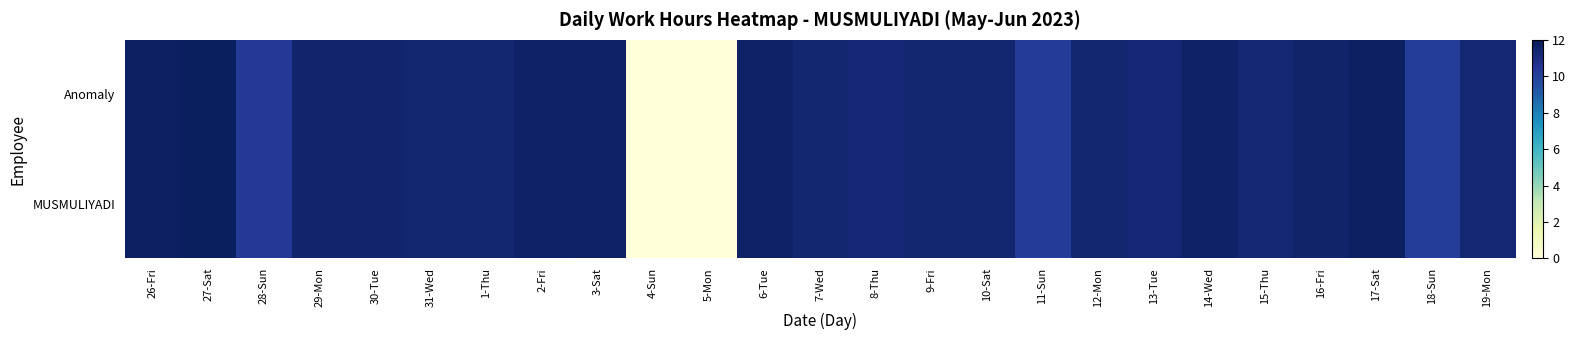

Reading left to right, list all the values displayed in this chart.

Anomaly: 26-Fri=11.7	27-Sat=11.8	28-Sun=10.3	29-Mon=11.5	30-Tue=11.4	31-Wed=11.4	1-Thu=11.3	2-Fri=11.6	3-Sat=11.7	4-Sun=0.0	5-Mon=0.0	6-Tue=11.7	7-Wed=11.4	8-Thu=11.3	9-Fri=11.4	10-Sat=11.4	11-Sun=10.2	12-Mon=11.4	13-Tue=11.3	14-Wed=11.6	15-Thu=11.3	16-Fri=11.5	17-Sat=11.8	18-Sun=10.2	19-Mon=11.3
MUSMULIYADI: 26-Fri=11.7	27-Sat=11.8	28-Sun=10.3	29-Mon=11.5	30-Tue=11.4	31-Wed=11.4	1-Thu=11.3	2-Fri=11.6	3-Sat=11.7	4-Sun=0.0	5-Mon=0.0	6-Tue=11.7	7-Wed=11.4	8-Thu=11.3	9-Fri=11.4	10-Sat=11.4	11-Sun=10.2	12-Mon=11.4	13-Tue=11.3	14-Wed=11.6	15-Thu=11.3	16-Fri=11.5	17-Sat=11.8	18-Sun=10.2	19-Mon=11.3